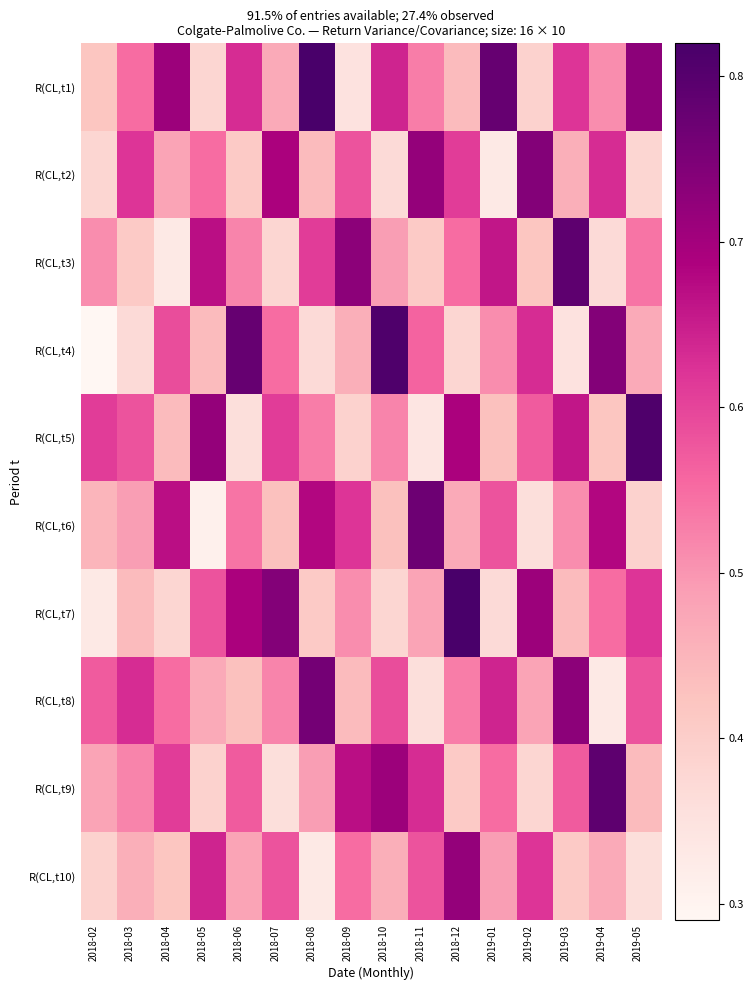

What is the greatest value displayed?

0.8